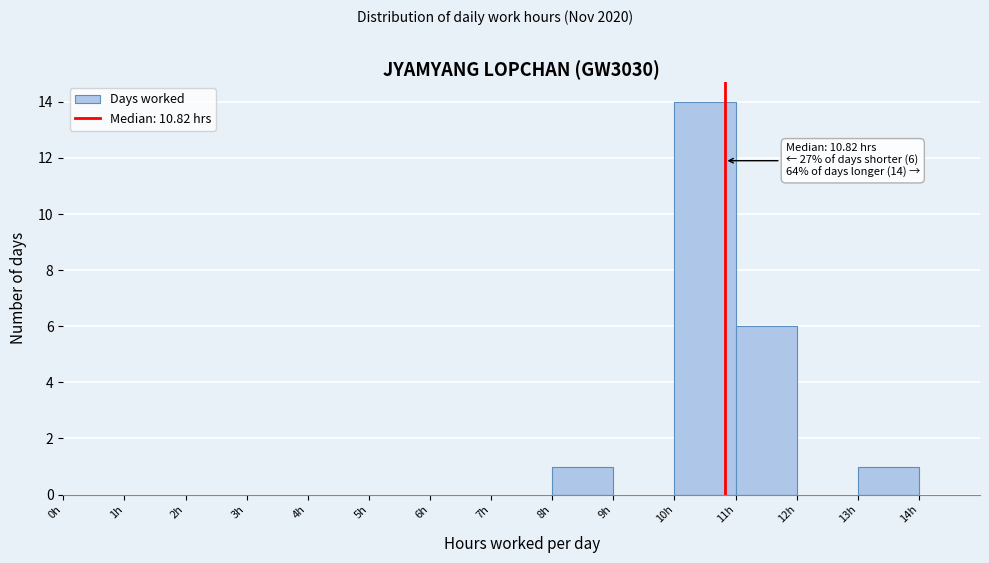

Which range on the x-axis has the tallest bar?

10 to 11